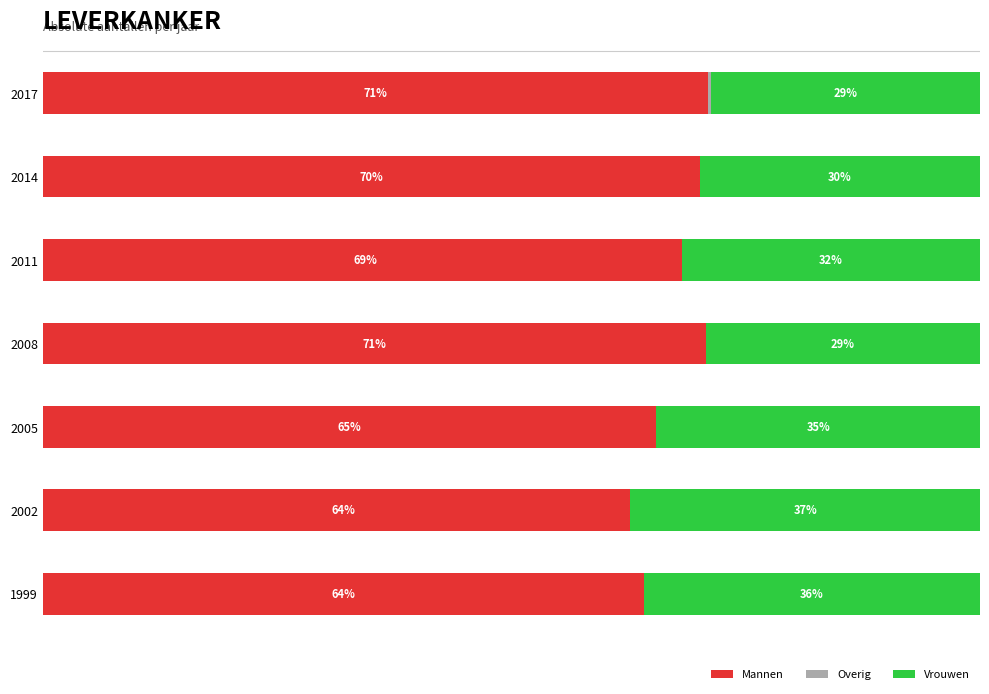

What is the sum of the Vrouwen values at 2011 and 2002?

0.7